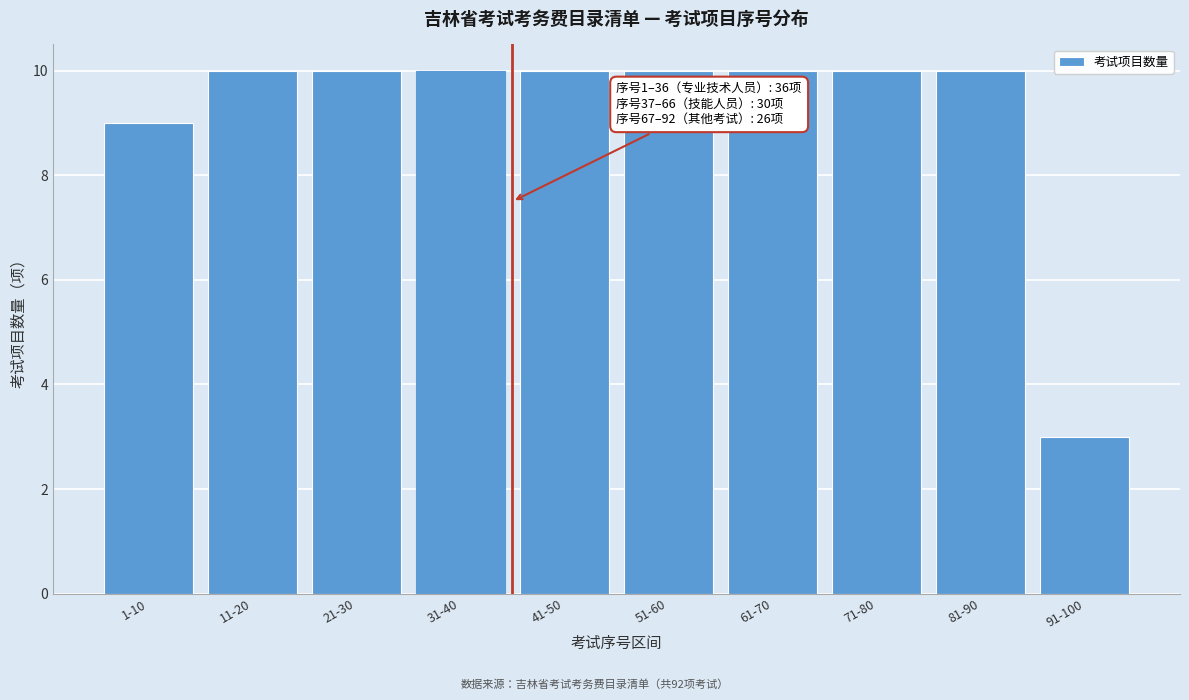

Reading left to right, extract all data points from this chart.

1-10=9	11-20=10	21-30=10	31-40=10	41-50=10	51-60=10	61-70=10	71-80=10	81-90=10	91-100=3